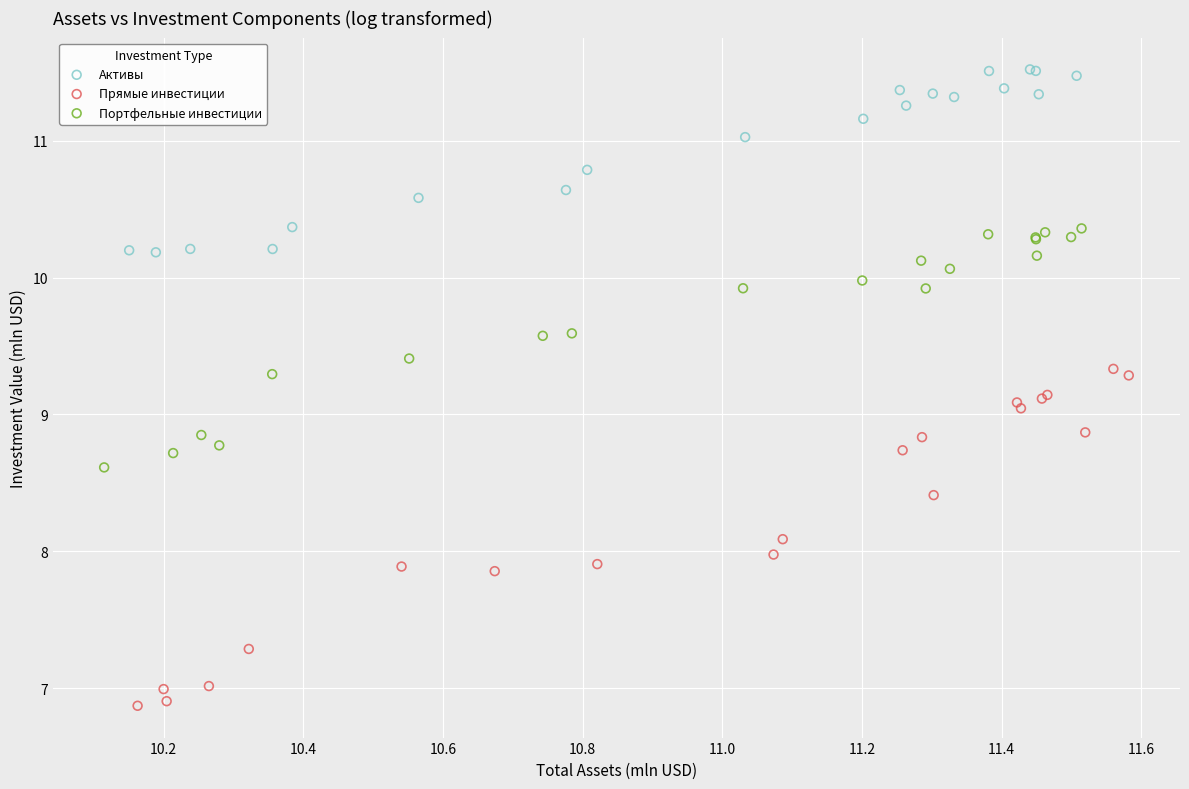

Which series reaches the maximum Y coordinate?

Активы